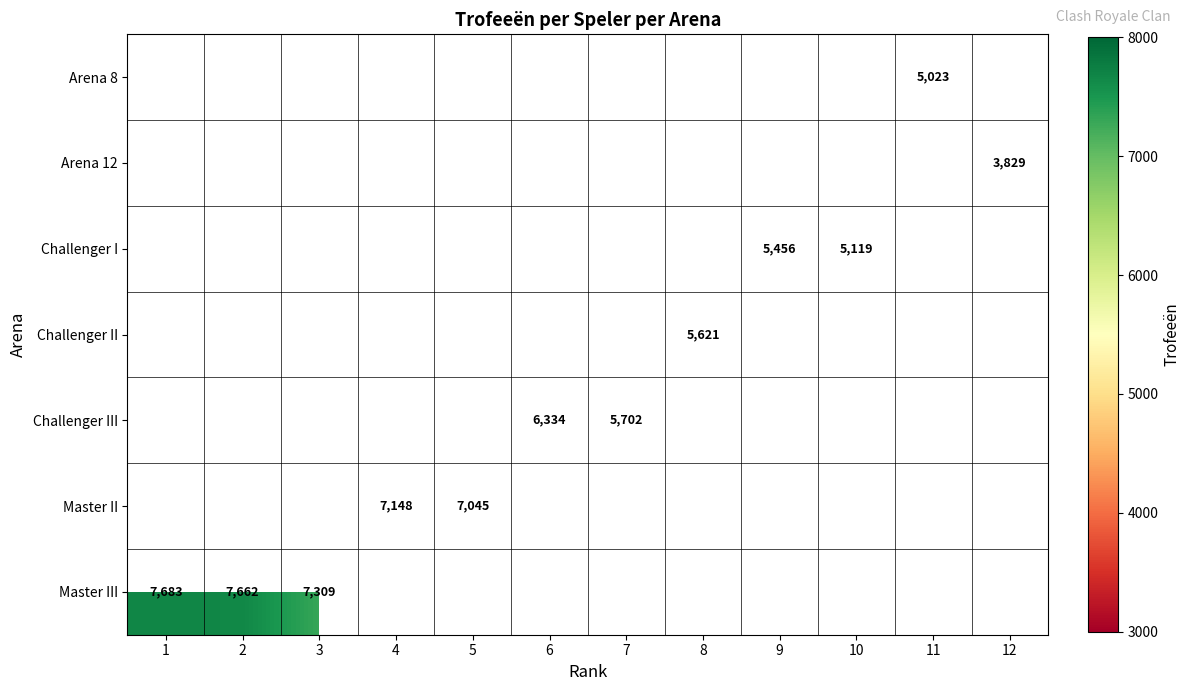

True or false: Challenger II has a value of 5621 at 8.

True